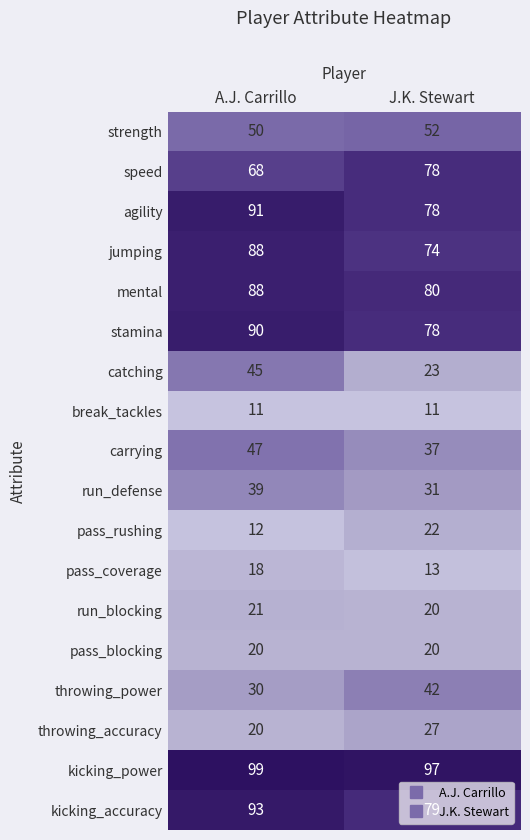

At which category does the chart reach its peak across all series?

A.J. Carrillo